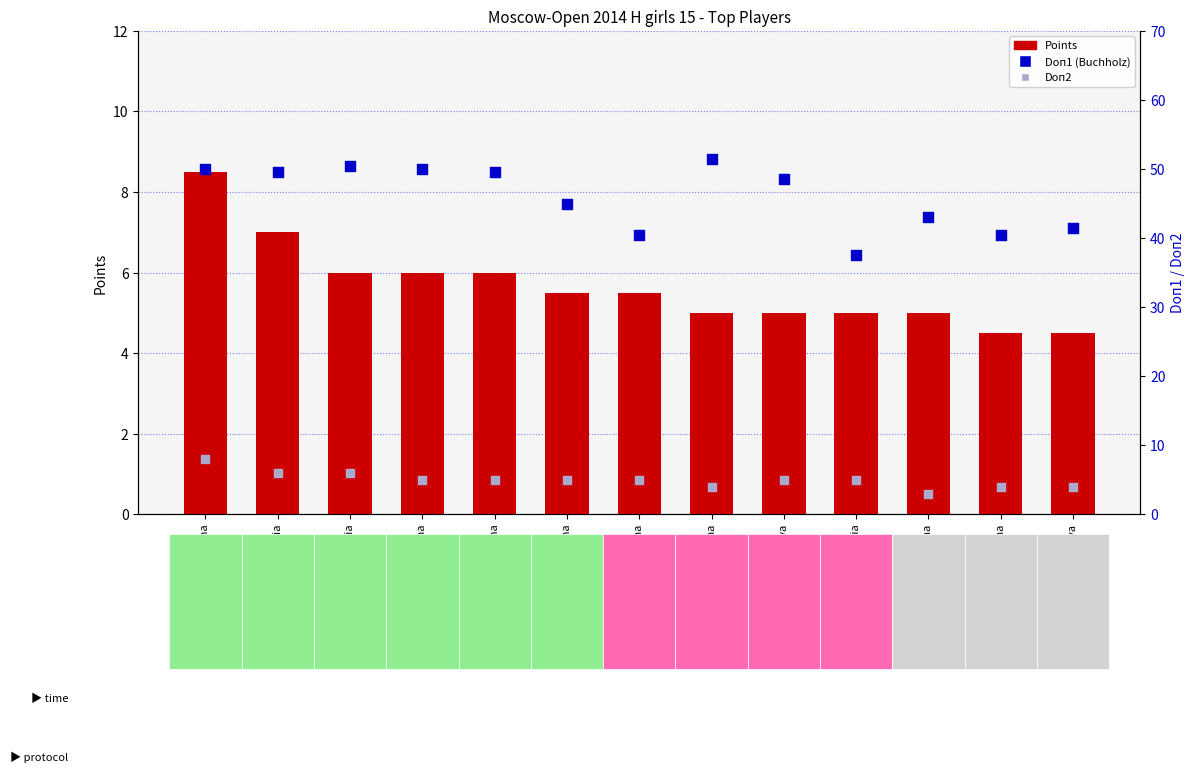

What are all the series names shown in the legend?

Points, Doп1 (Buchholz), Doп2